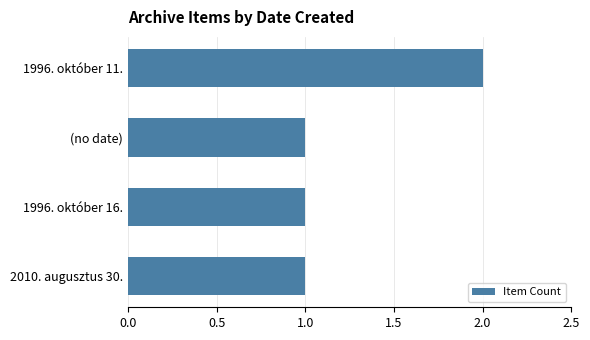

What is the sum of all values?

5